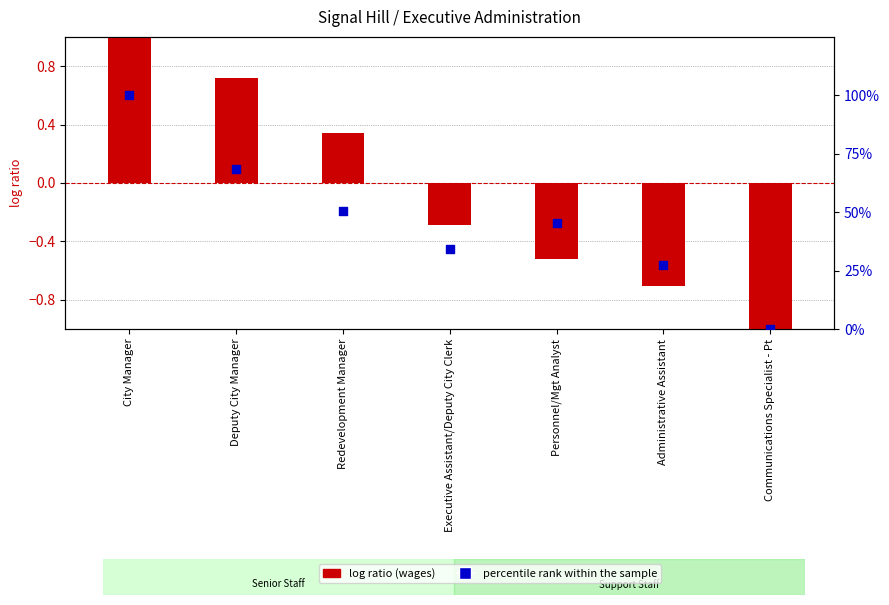

Is the value of percentile rank within the sample at Administrative Assistant greater than the value of log ratio (wages) at Administrative Assistant?

Yes